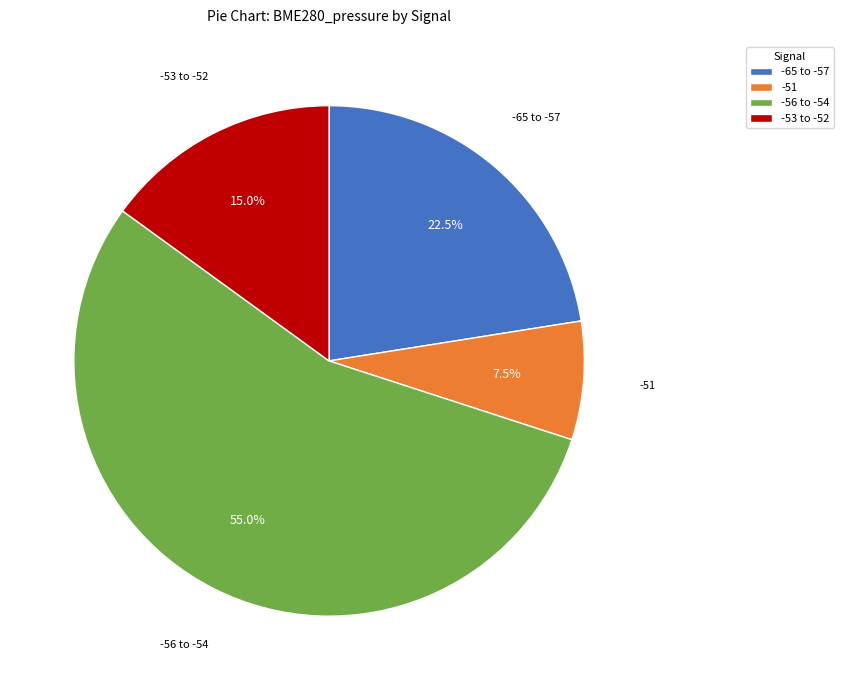

Between -65 to -57 and -53 to -52, which is larger?

-65 to -57